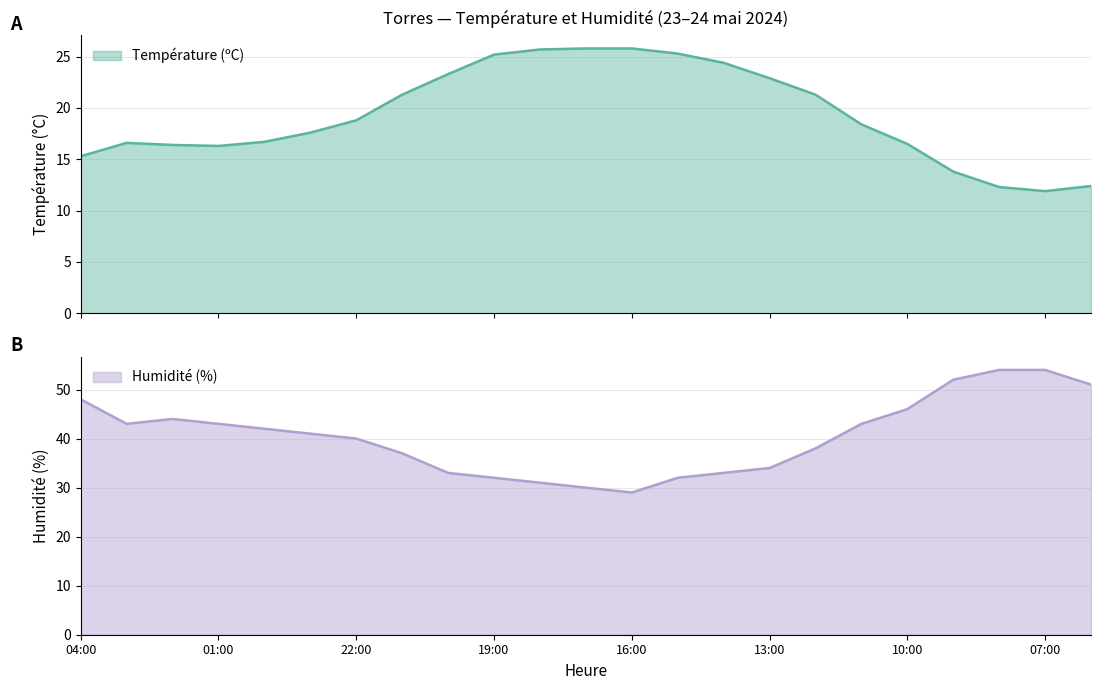

True or false: Humidité (%) has more than 1 points higher than both neighbors.

False